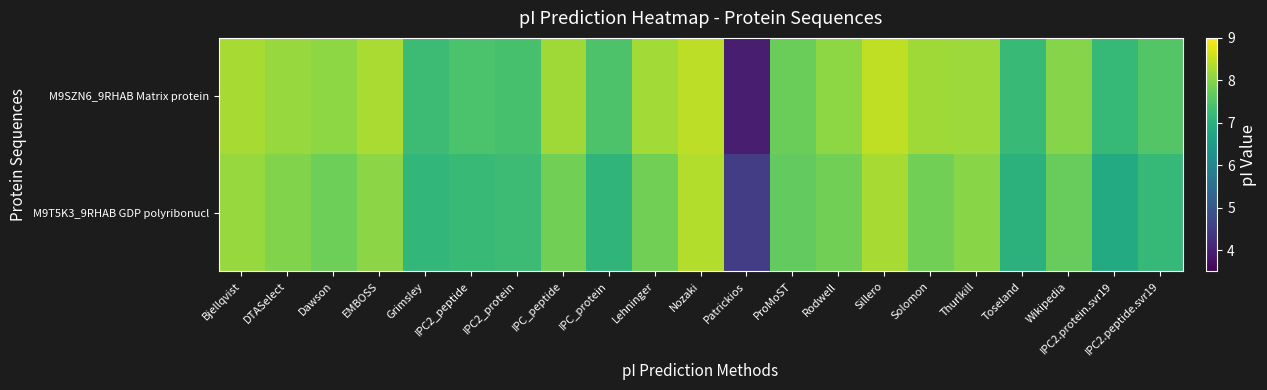

Reading right to left, transcribe all the data shown in this chart.

M9SZN6_9RHAB Matrix protein: IPC2.peptide.svr19=7.5	IPC2.protein.svr19=7.2	Wikipedia=8.0	Toseland=7.2	Thurlkill=8.2	Solomon=8.2	Sillero=8.5	Rodwell=8.1	ProMoST=7.8	Patrickios=4.0	Nozaki=8.4	Lehninger=8.2	IPC_protein=7.5	IPC_peptide=8.2	IPC2_protein=7.4	IPC2_peptide=7.4	Grimsley=7.3	EMBOSS=8.3	Dawson=8.1	DTASelect=8.2	Bjellqvist=8.3
M9T5K3_9RHAB GDP polyribonucl: IPC2.peptide.svr19=7.2	IPC2.protein.svr19=6.9	Wikipedia=7.7	Toseland=7.0	Thurlkill=8.0	Solomon=7.8	Sillero=8.3	Rodwell=7.8	ProMoST=7.7	Patrickios=4.5	Nozaki=8.4	Lehninger=7.8	IPC_protein=7.1	IPC_peptide=7.8	IPC2_protein=7.3	IPC2_peptide=7.2	Grimsley=7.1	EMBOSS=8.0	Dawson=7.8	DTASelect=8.0	Bjellqvist=8.1